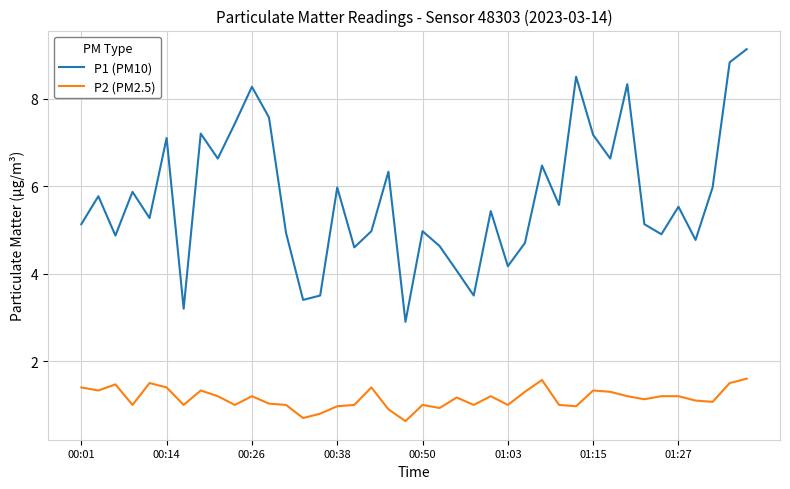

Which series has the largest range (max minus min)?

P1 (PM10)